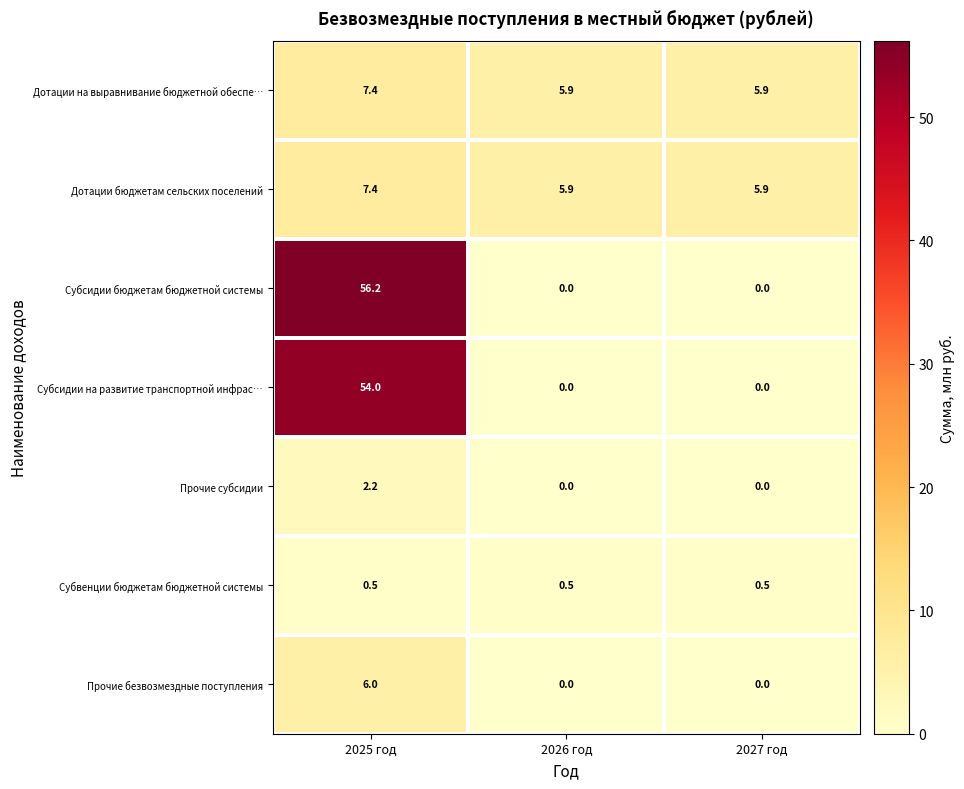

Is it true that Прочие безвозмездные поступления equals 0.0 at 2027 год?

True